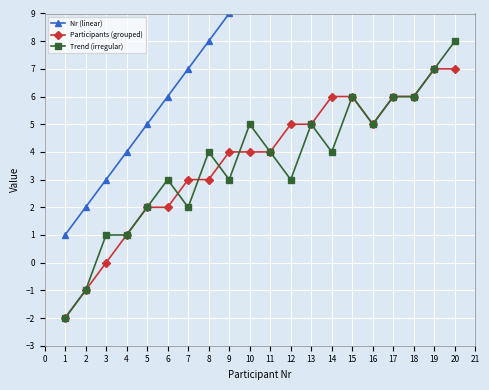

Is this an area chart (filled region under the line)?

No